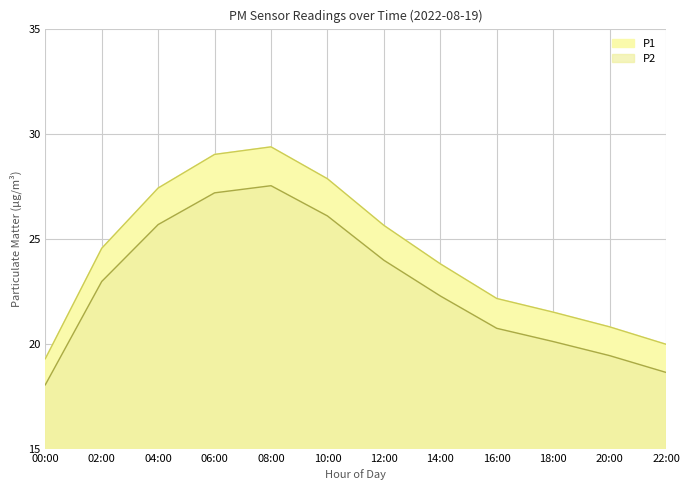

At which category does P1 reach its first local peak?

08:00